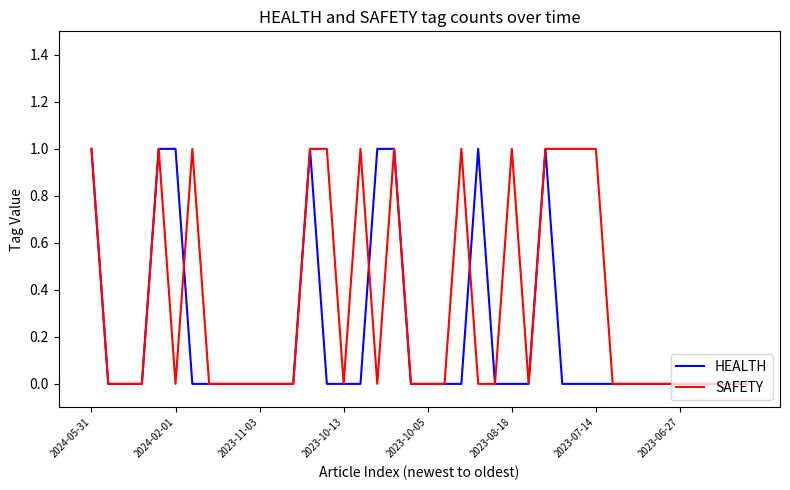

List the series in order of their overall mean, highest first.

SAFETY, HEALTH